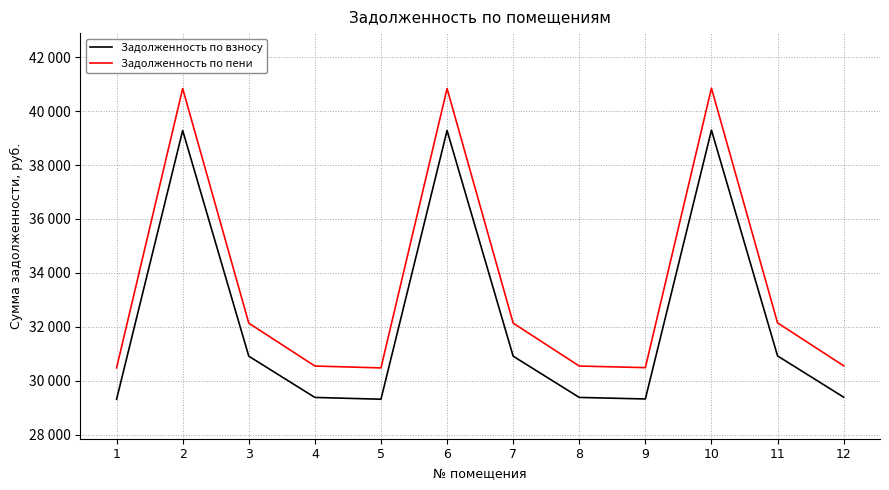

True or false: Задолженность по взносу and Задолженность по пени cross at least once.

False